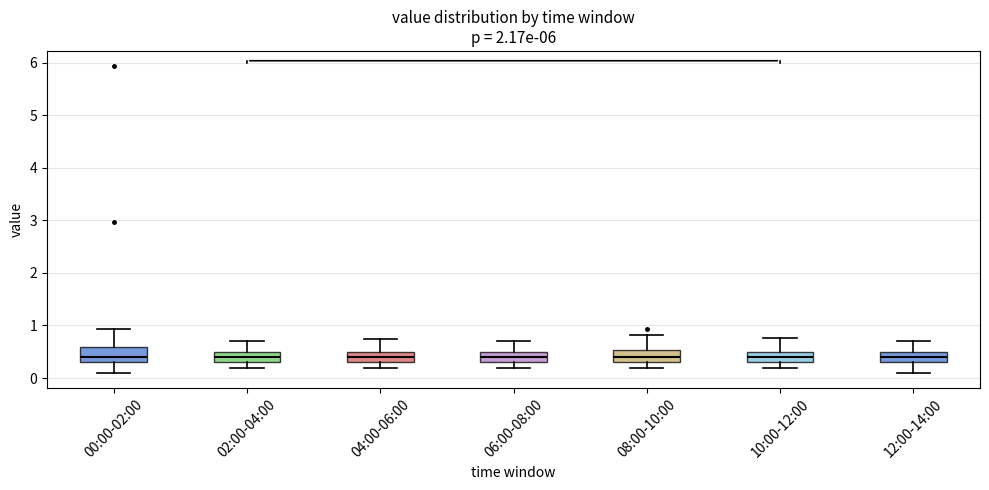

Reading left to right, read every box against the y-axis: the position of its median line, the range the box covers, and the ends of its whiskers. The values are not printed on the chart, so give them approximately, as read against the axis.

00:00-02:00: median 0.4, box 0.3 to 0.6, whiskers 0.1 to 0.9
02:00-04:00: median 0.4, box 0.3 to 0.5, whiskers 0.2 to 0.7
04:00-06:00: median 0.4, box 0.3 to 0.5, whiskers 0.2 to 0.8
06:00-08:00: median 0.4, box 0.3 to 0.5, whiskers 0.2 to 0.7
08:00-10:00: median 0.4, box 0.3 to 0.5, whiskers 0.2 to 0.8
10:00-12:00: median 0.4, box 0.3 to 0.5, whiskers 0.2 to 0.8
12:00-14:00: median 0.4, box 0.3 to 0.5, whiskers 0.1 to 0.7